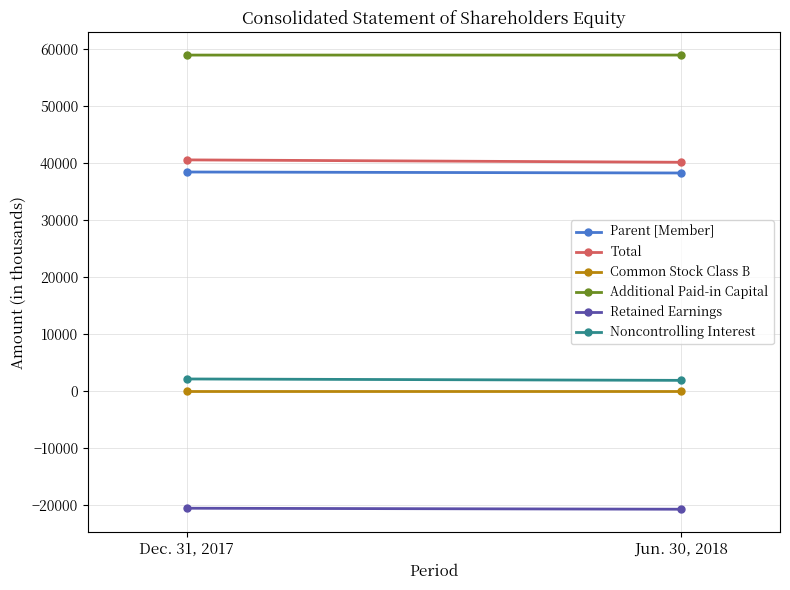

What is the value of the Parent [Member] point at the 1st from the left?

38446